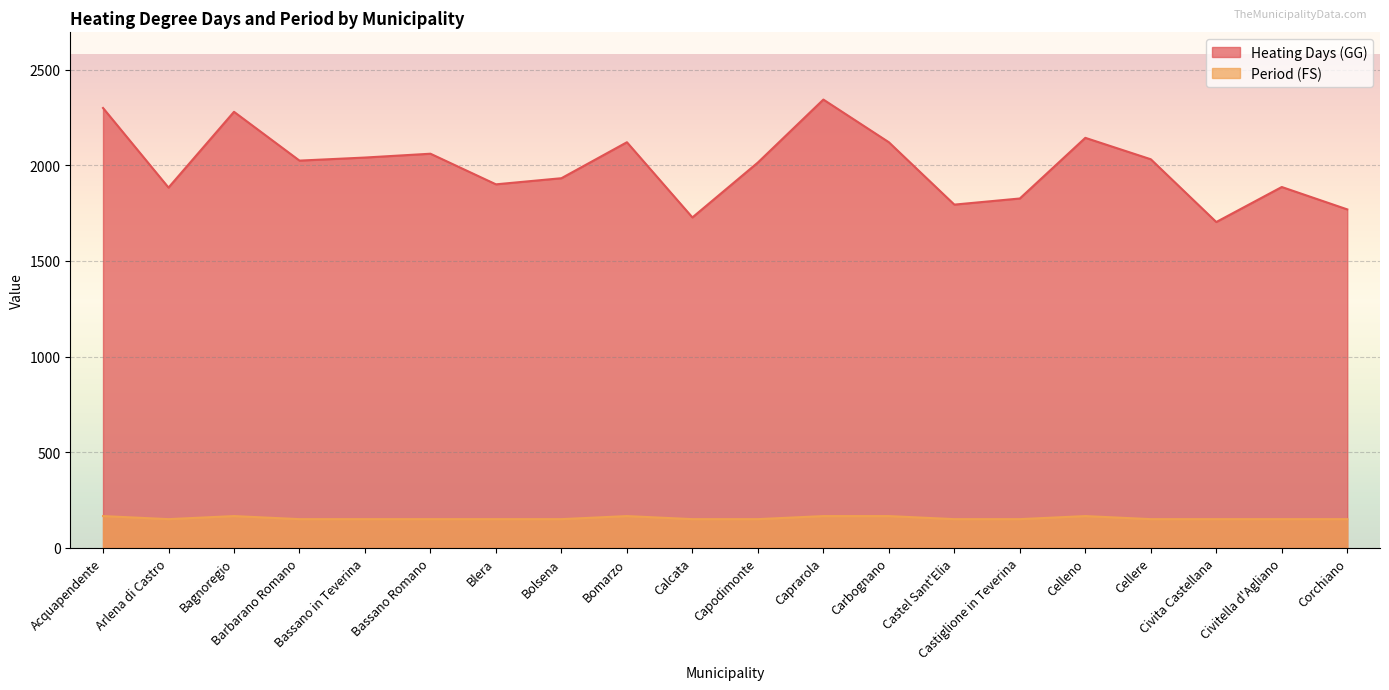

What is the value of the Heating Days (GG) point at the 11th from the left?

2014